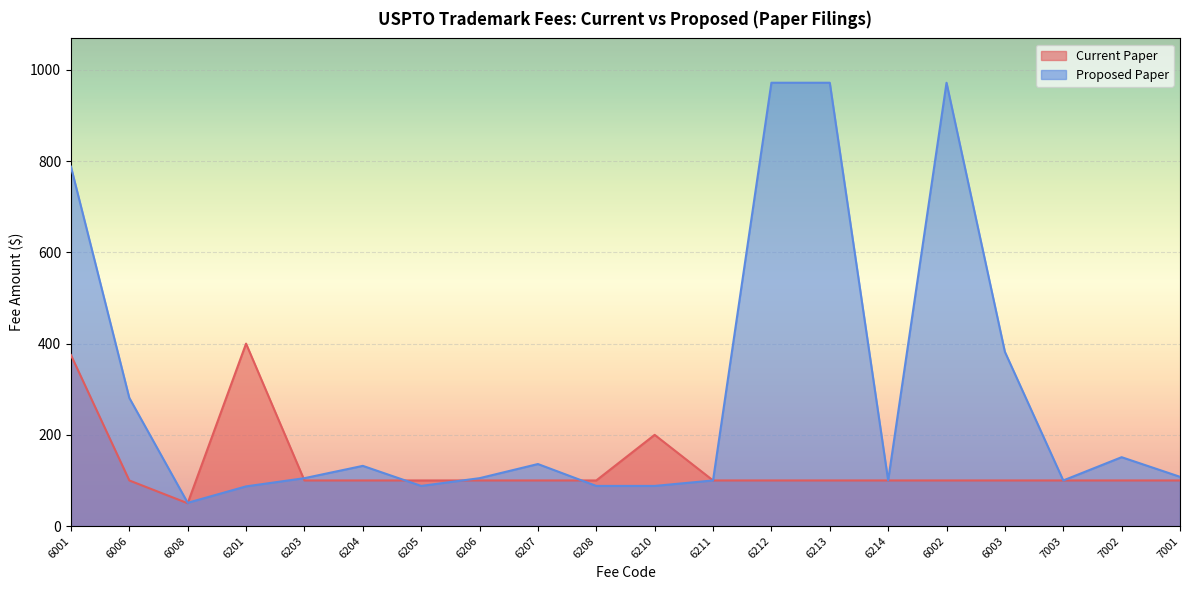

Which category has the highest value across all series?

6212